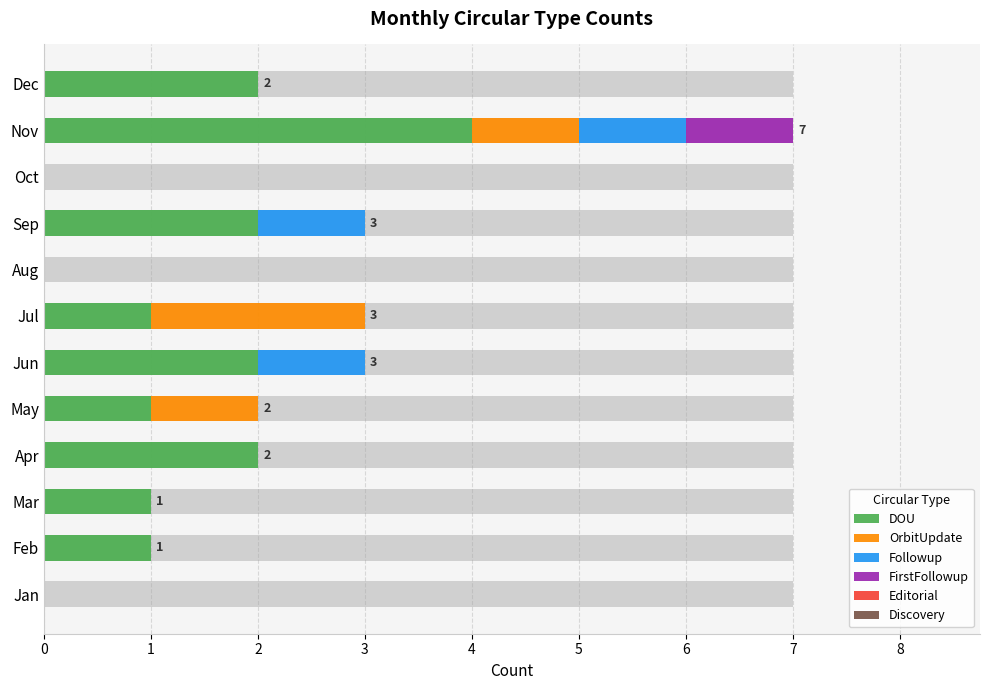

True or false: FirstFollowup has a value of -0.4 at Sep.

False